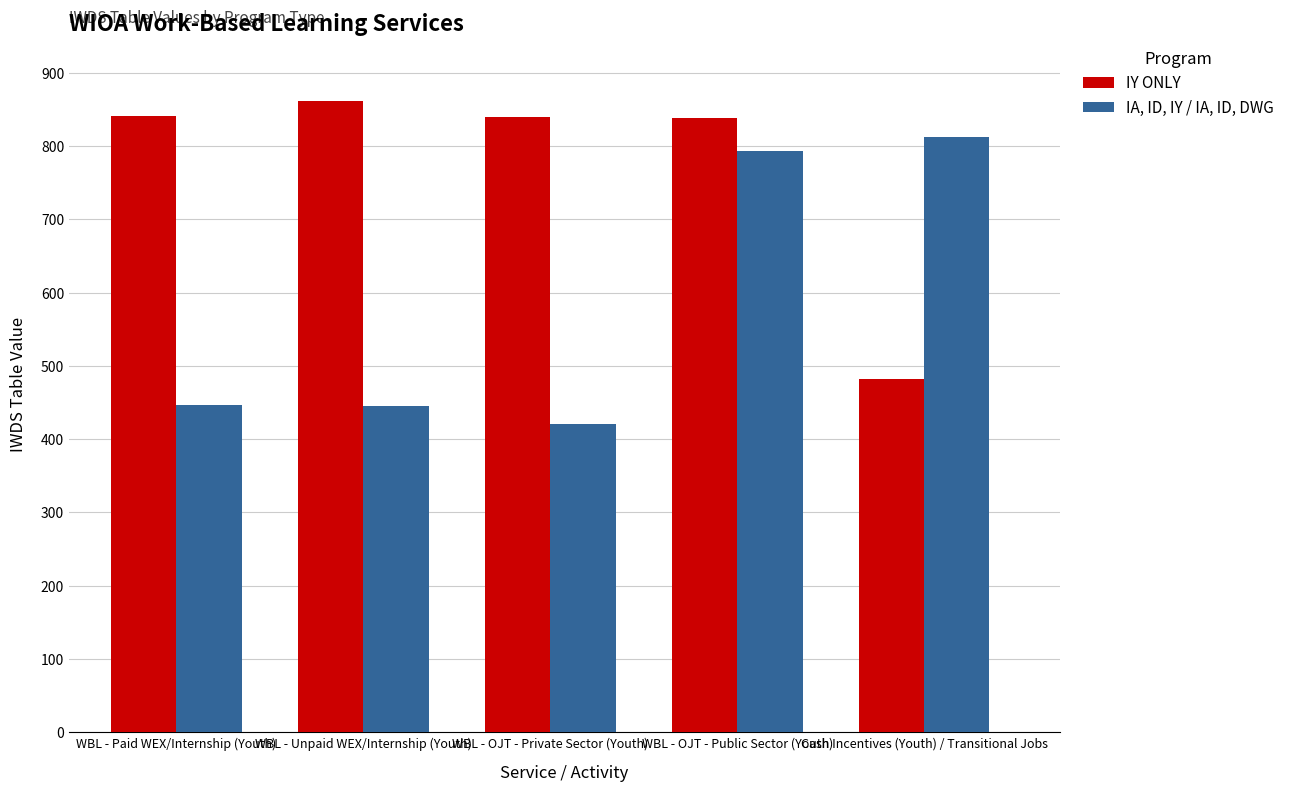

What is the approximate value of IY ONLY at WBL - Paid WEX/Internship (Youth), to the nearest 10?

840